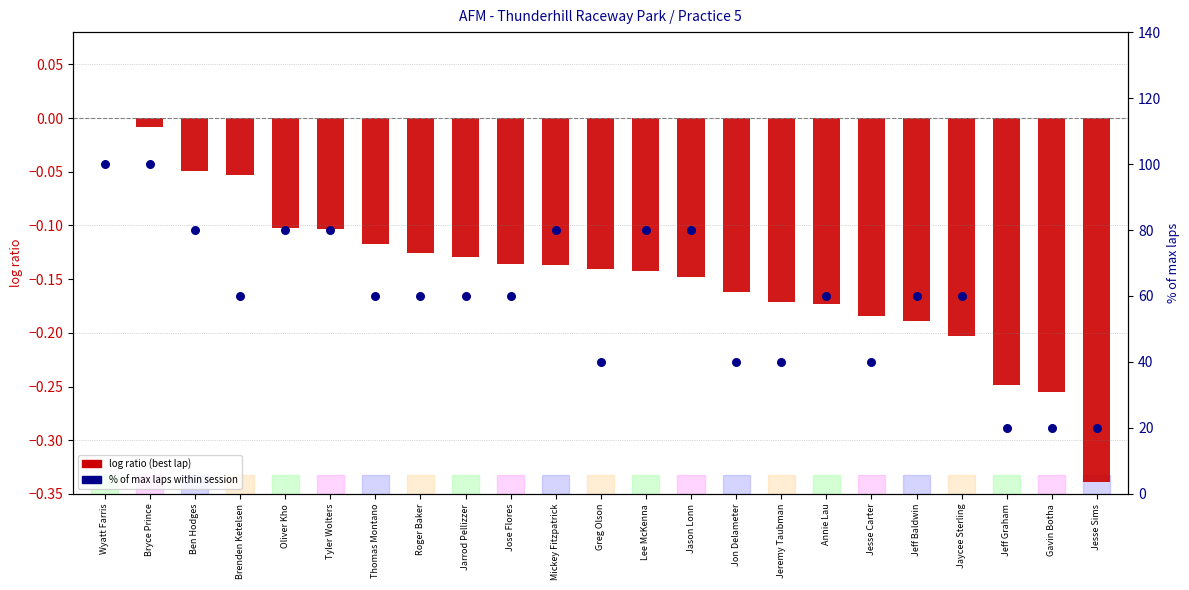

Which series contains the lowest Y value?

log ratio (best lap)